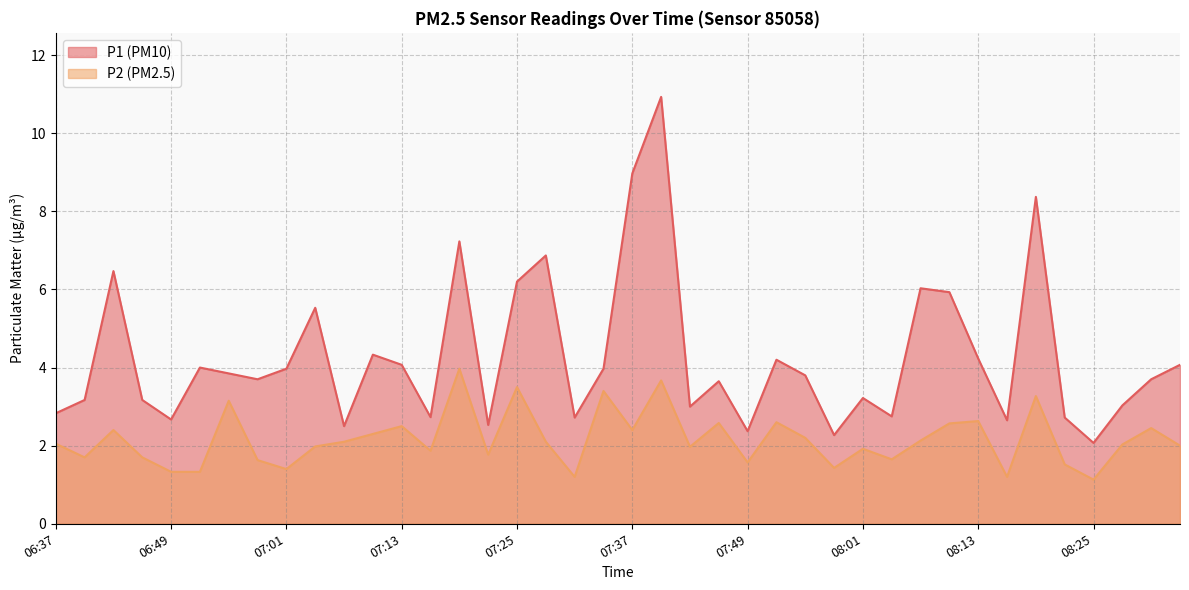

In P2, how many points are lower than both neighbors (excluding endpoints)?

12